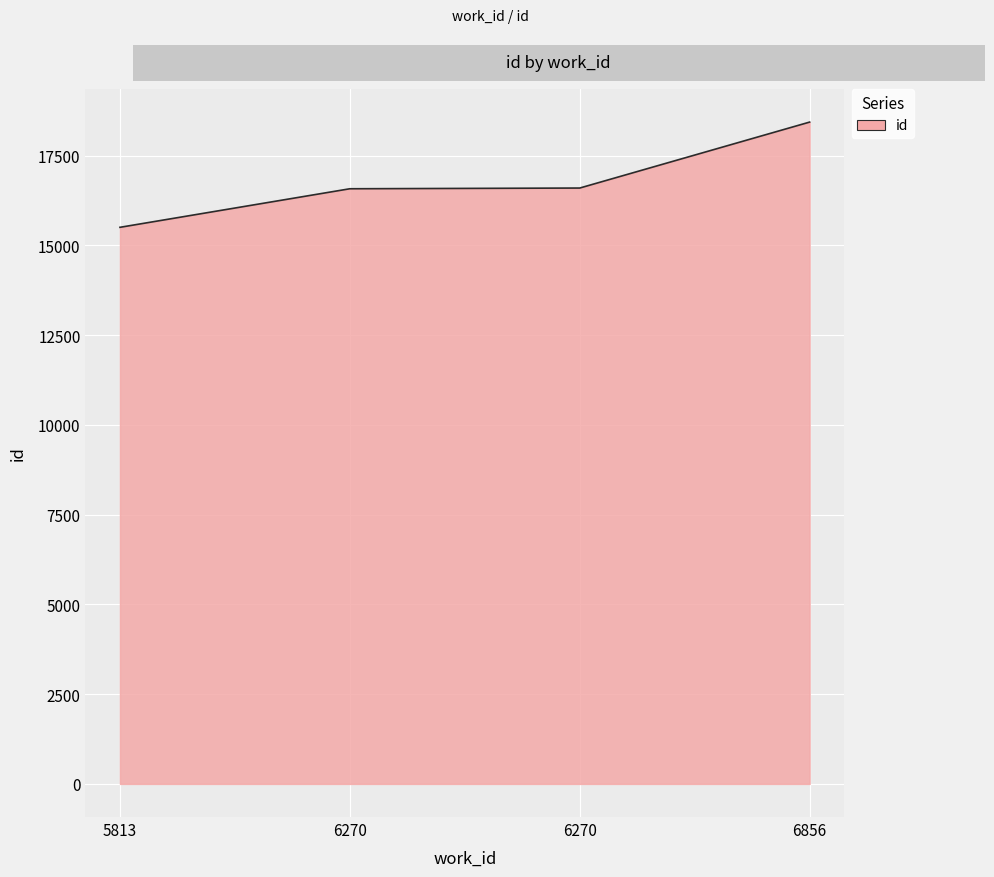

True or false: the data shows 21866 at 6270.

False